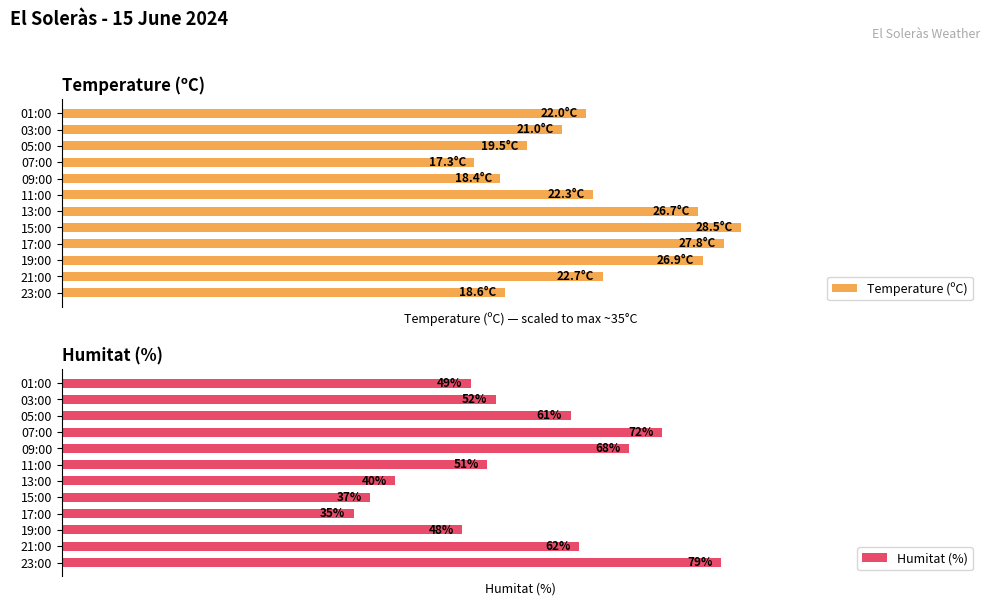

At which label does Humitat (%) reach its minimum?

17:00